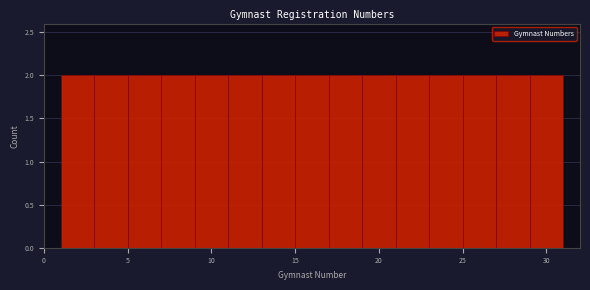

Reading left to right, transcribe this chart: for each bar, give the range it covers on the x-axis and its height. The values are not printed on the chart, so give them approximately, as read against the axis.

1 to 3: 2
3 to 5: 2
5 to 7: 2
7 to 9: 2
9 to 11: 2
11 to 13: 2
13 to 15: 2
15 to 17: 2
17 to 19: 2
19 to 21: 2
21 to 23: 2
23 to 25: 2
25 to 27: 2
27 to 29: 2
29 to 31: 2